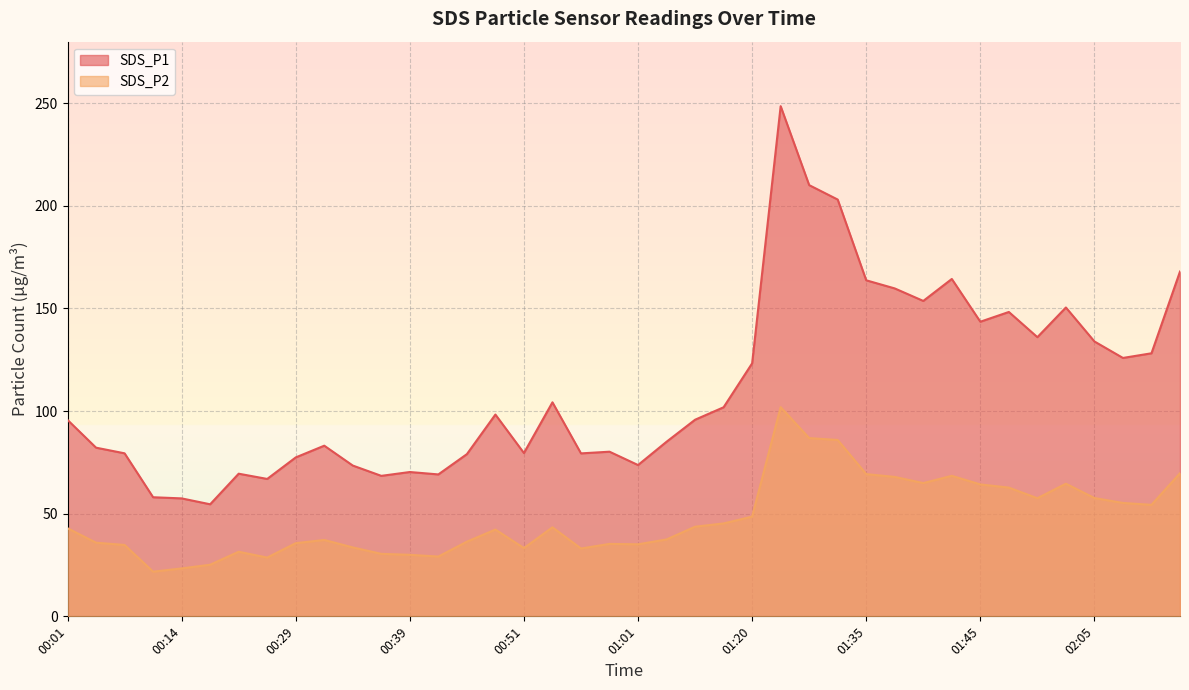

What position from the left is 00:16?

6